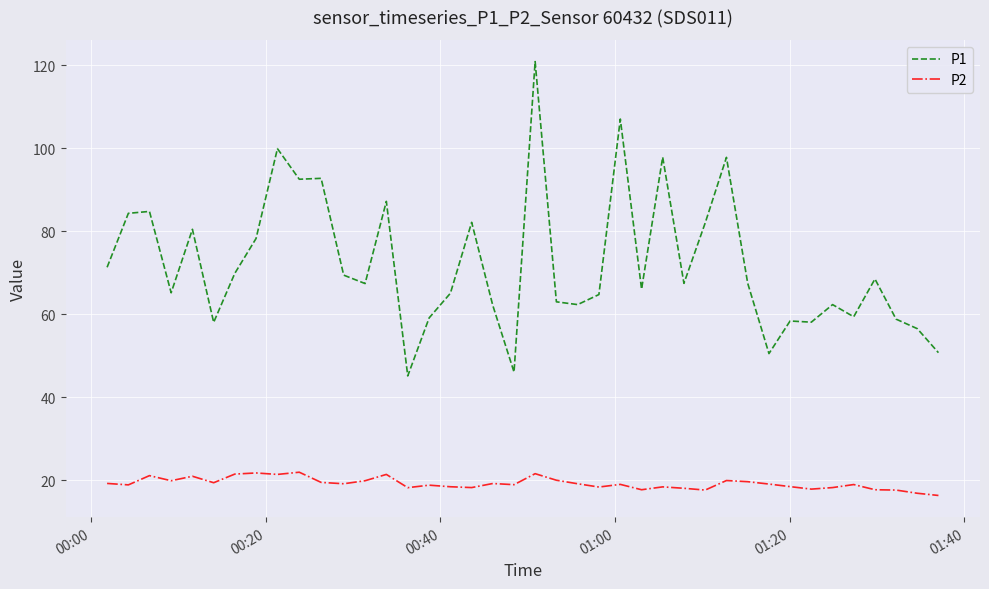

What is the average value of the P2 series?

19.2